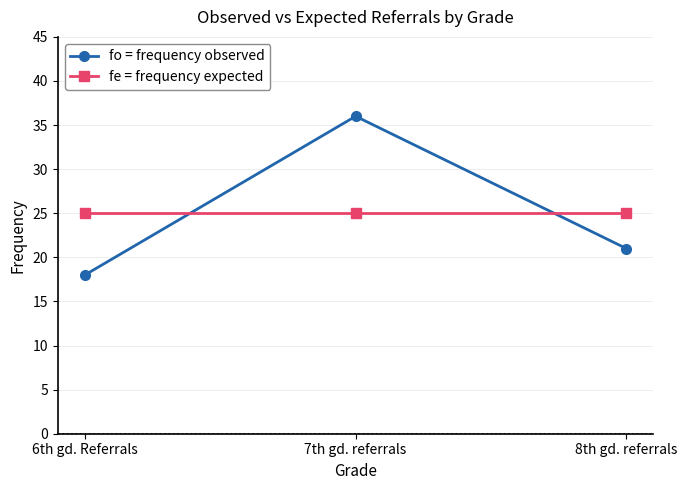

At 7th gd. referrals, list the series in order from largest to smallest.

fo = frequency observed, fe = frequency expected